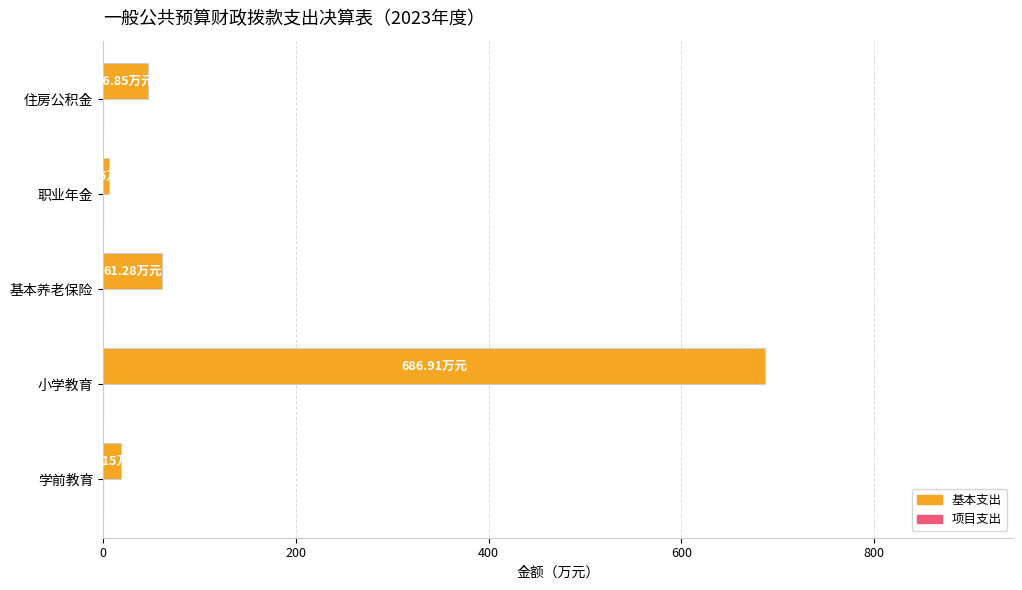

Which has a higher value, 住房公积金 or 学前教育?

住房公积金